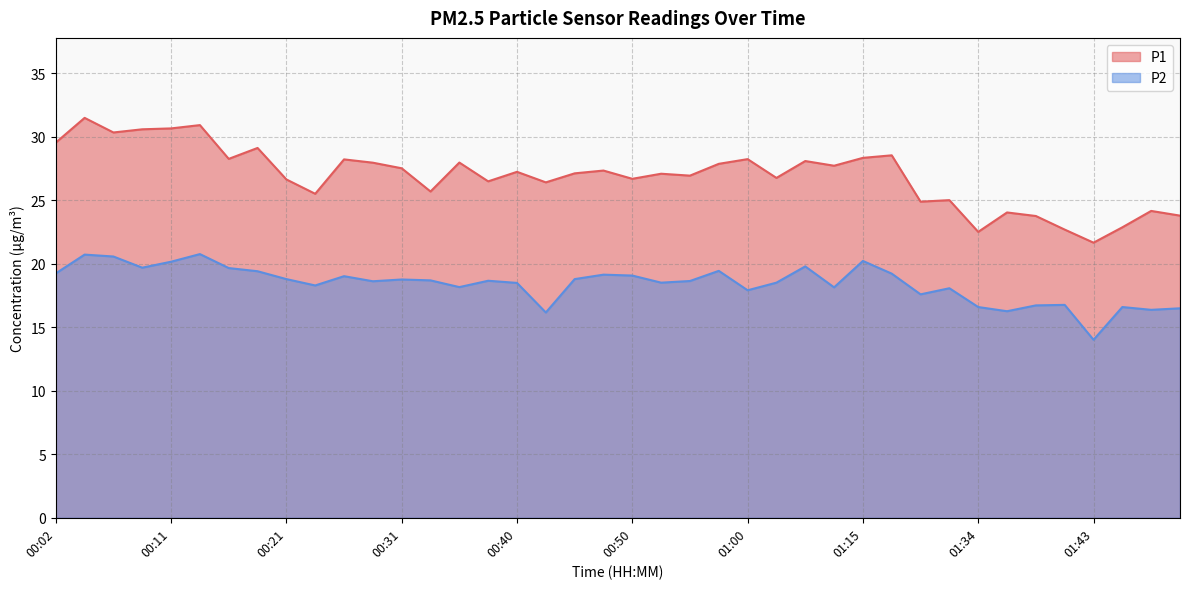

Where does the P2 series first go above 18?

00:02